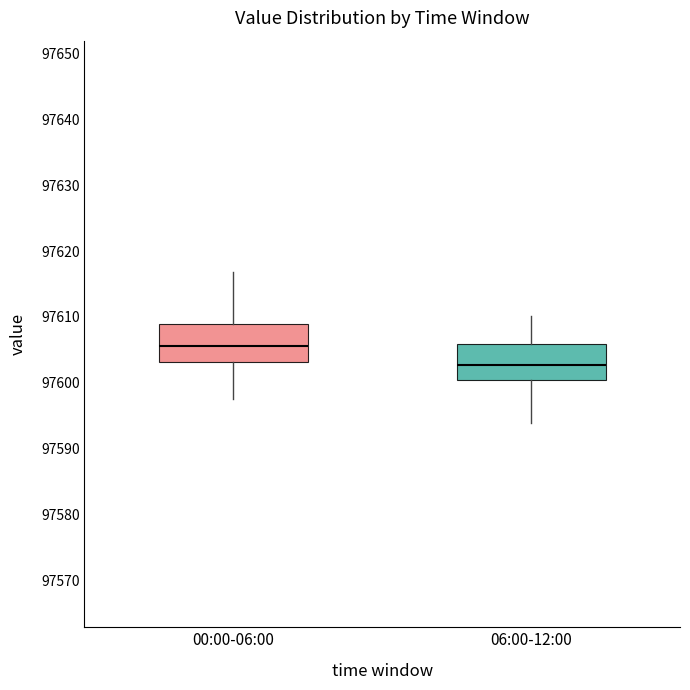

Reading left to right, transcribe this box plot: for each box, give where its median line is, the range the box spans, and where its two whiskers end, as read against the y-axis. The values are not printed on the chart, so give them approximately, as read against the axis.

00:00-06:00: median 97606, box 97603 to 97609, whiskers 97598 to 97617
06:00-12:00: median 97603, box 97600 to 97606, whiskers 97594 to 97610